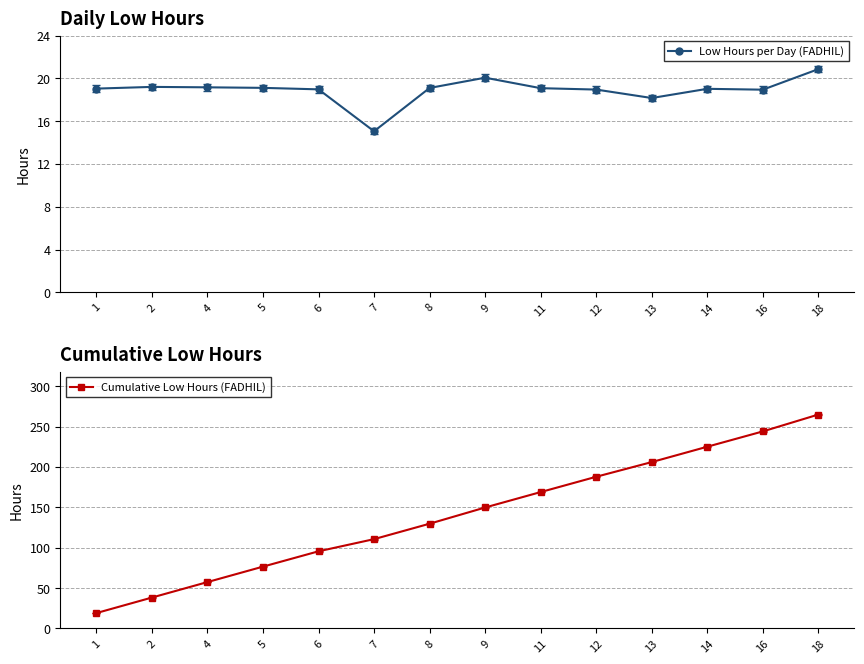

True or false: Cumulative Low Hours (FADHIL) and Low Hours per Day (FADHIL) cross at least once.

False